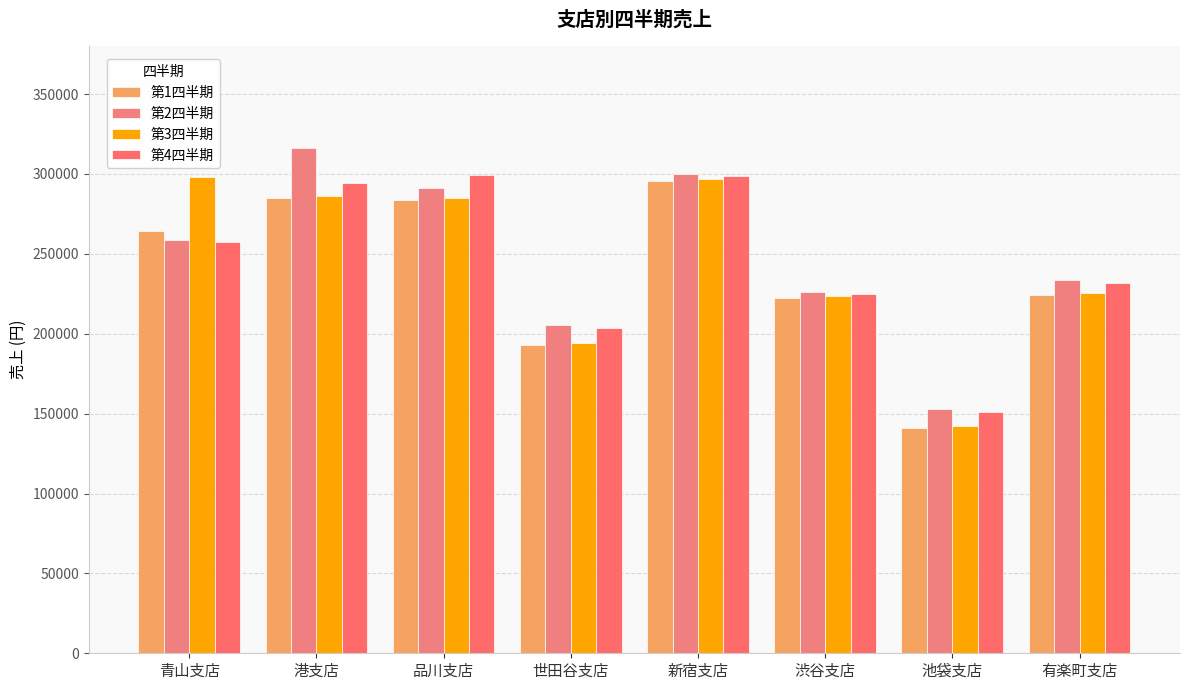

What is the highest value of the 第3四半期 series?

298200